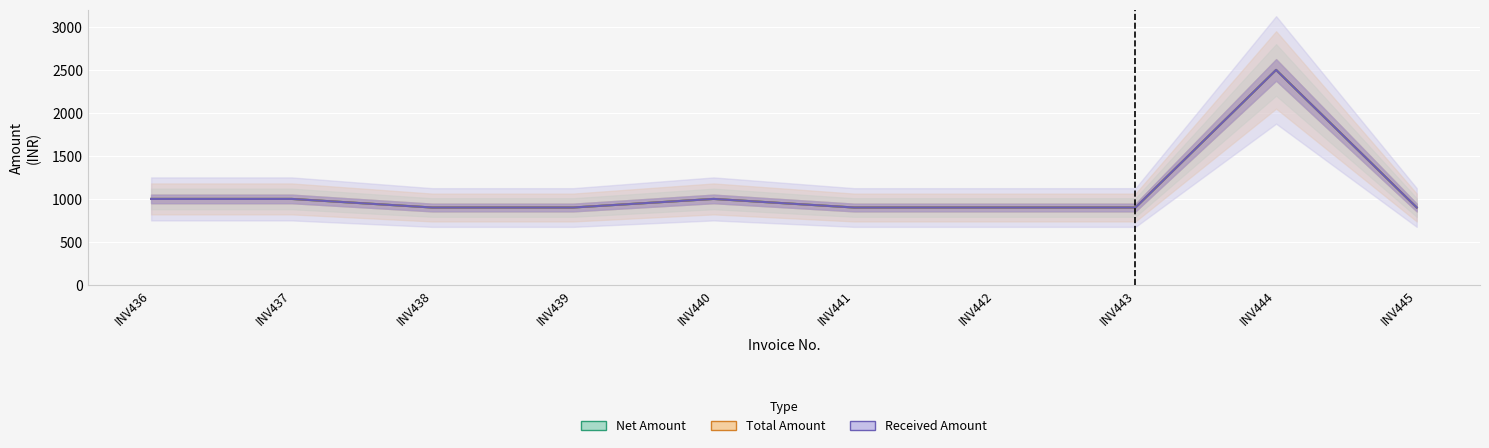

Reading left to right, transcribe all the data shown in this chart.

Net Amount: INV436=1000	INV437=1000	INV438=900	INV439=900	INV440=1000	INV441=900	INV442=900	INV443=900	INV444=2500	INV445=900
Total Amount: INV436=1000	INV437=1000	INV438=900	INV439=900	INV440=1000	INV441=900	INV442=900	INV443=900	INV444=2500	INV445=900
Received Amount: INV436=1000	INV437=1000	INV438=900	INV439=900	INV440=1000	INV441=900	INV442=900	INV443=900	INV444=2500	INV445=900